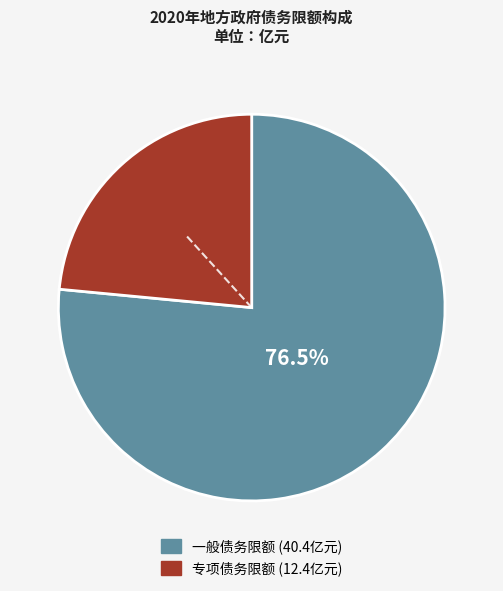

Approximately how many times larger is the value at 专项债务限额 compared to 一般债务限额?

0.3